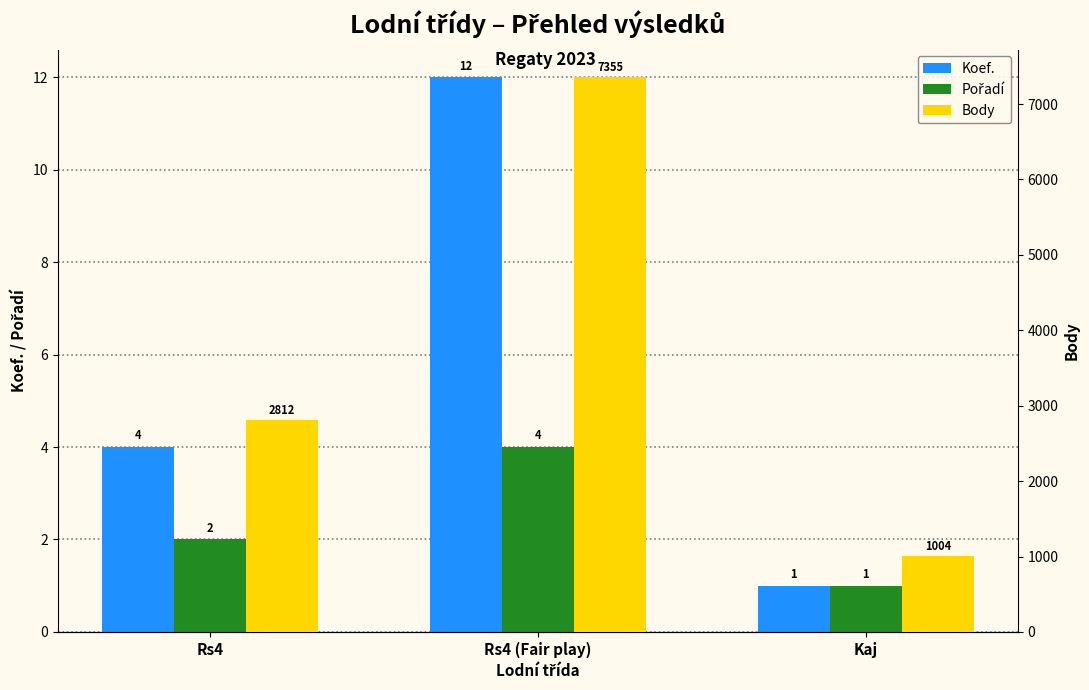

How many data points does each series have?

3